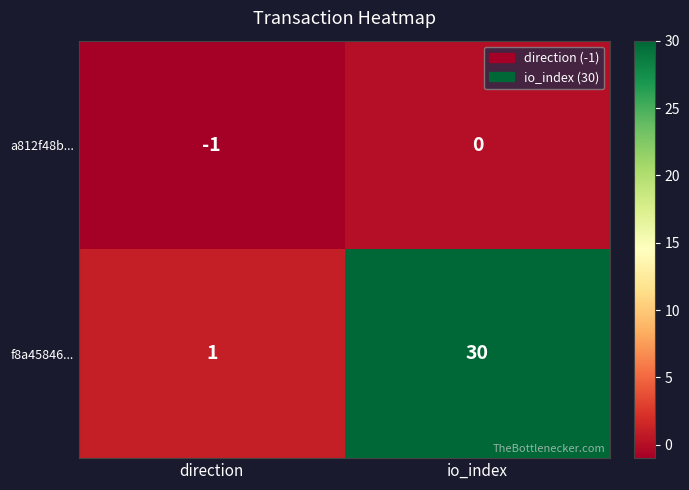

Reading left to right, list all the values displayed in this chart.

a812f48b...: -1	0
f8a45846...: 1	30